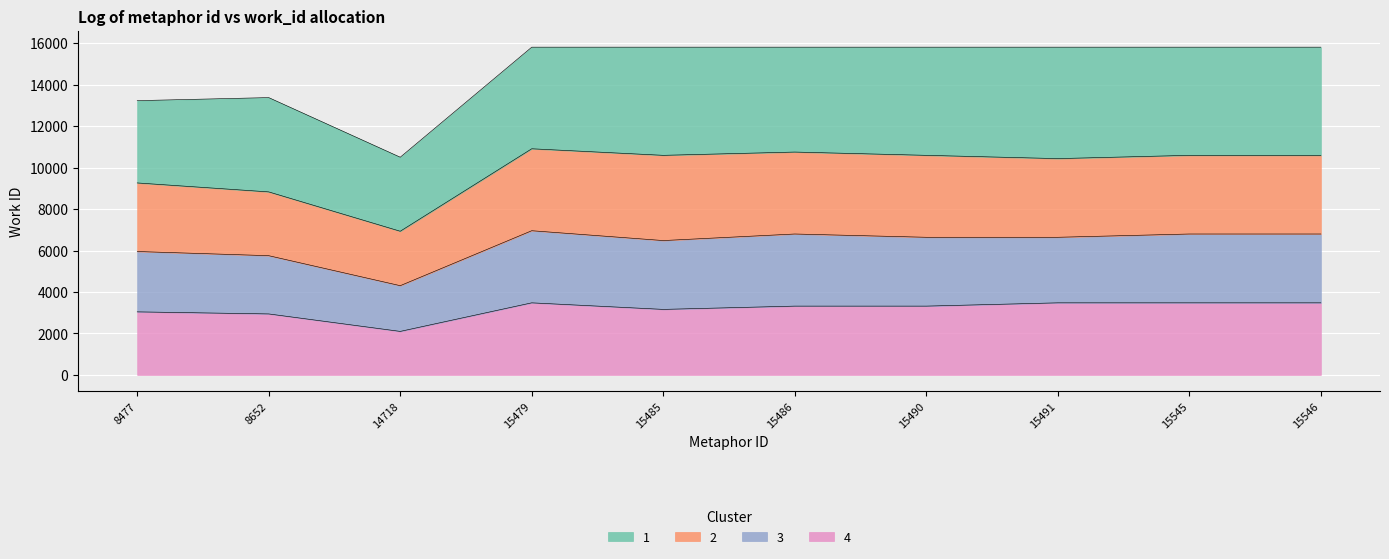

How many interior local peaks (higher than both neighbors) does the data have?

1